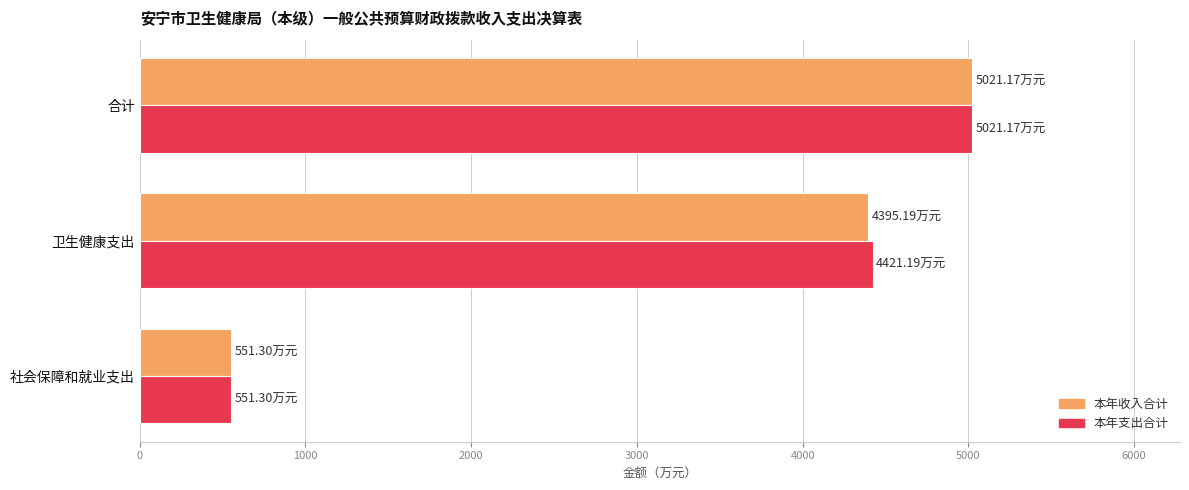

Is the value of 本年收入合计 at 社会保障和就业支出 greater than the value of 本年支出合计 at 合计?

No